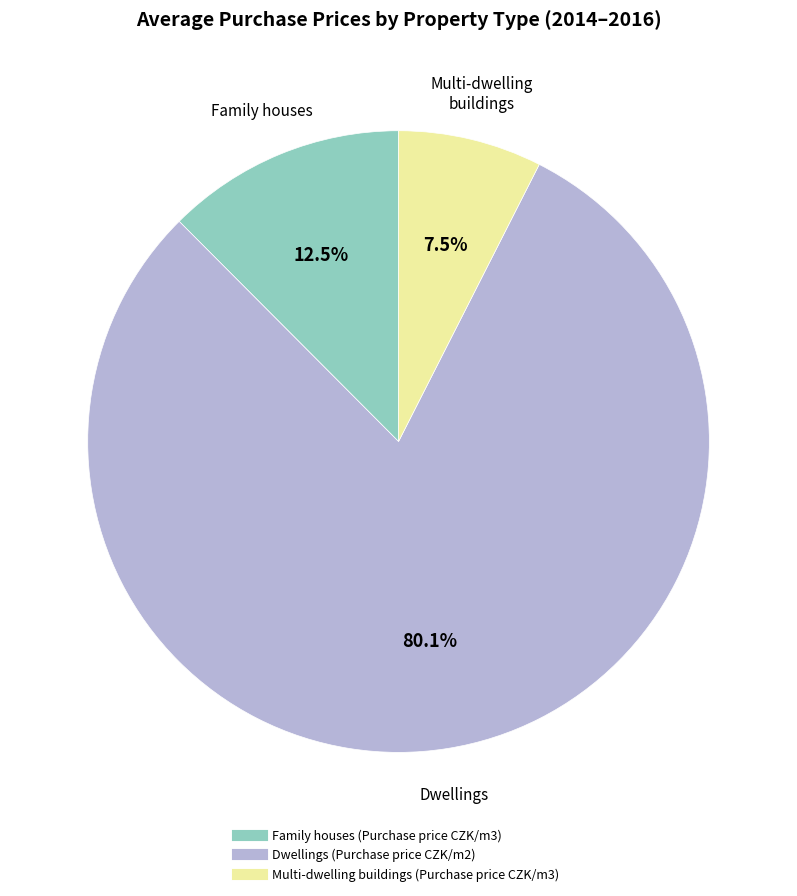

To the nearest percent, what is the difference between the Multi-dwelling buildings (Purchase price CZK/m3) and Dwellings (Purchase price CZK/m2) slice percentages?

73%